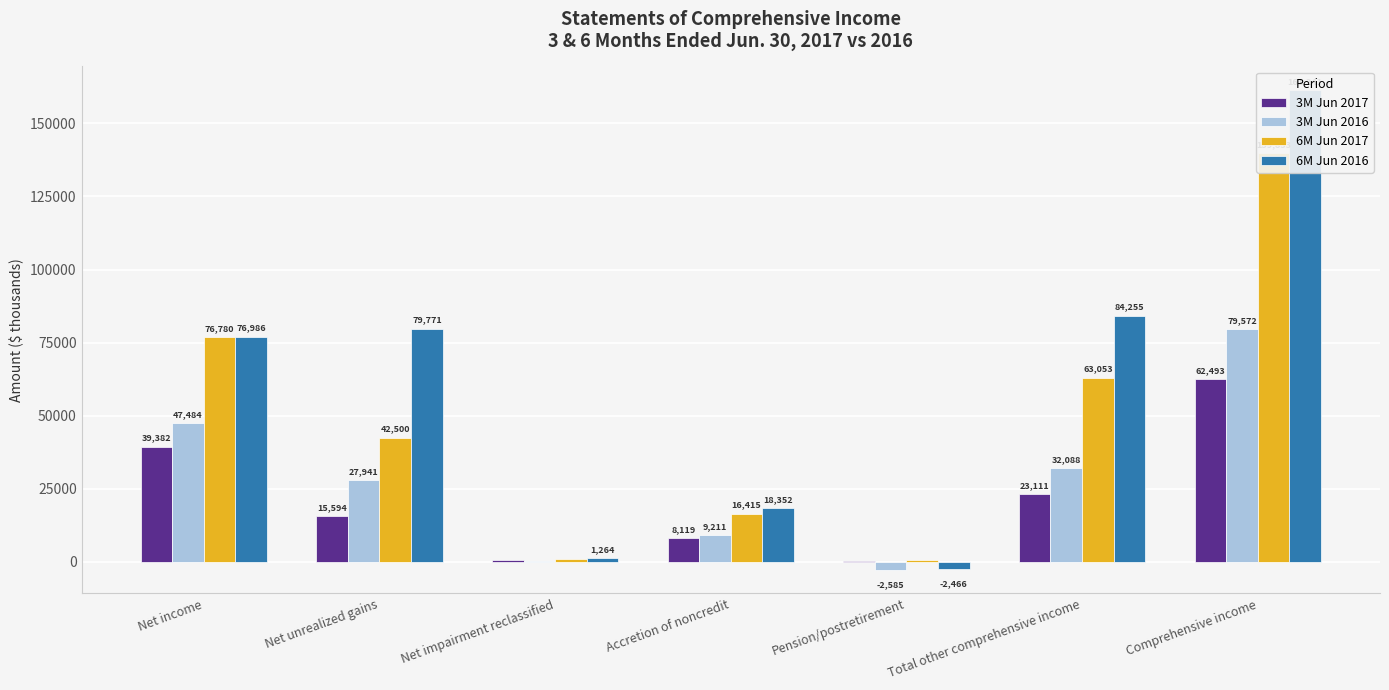

What is the average value of the 6M Jun 2016 series?

59915